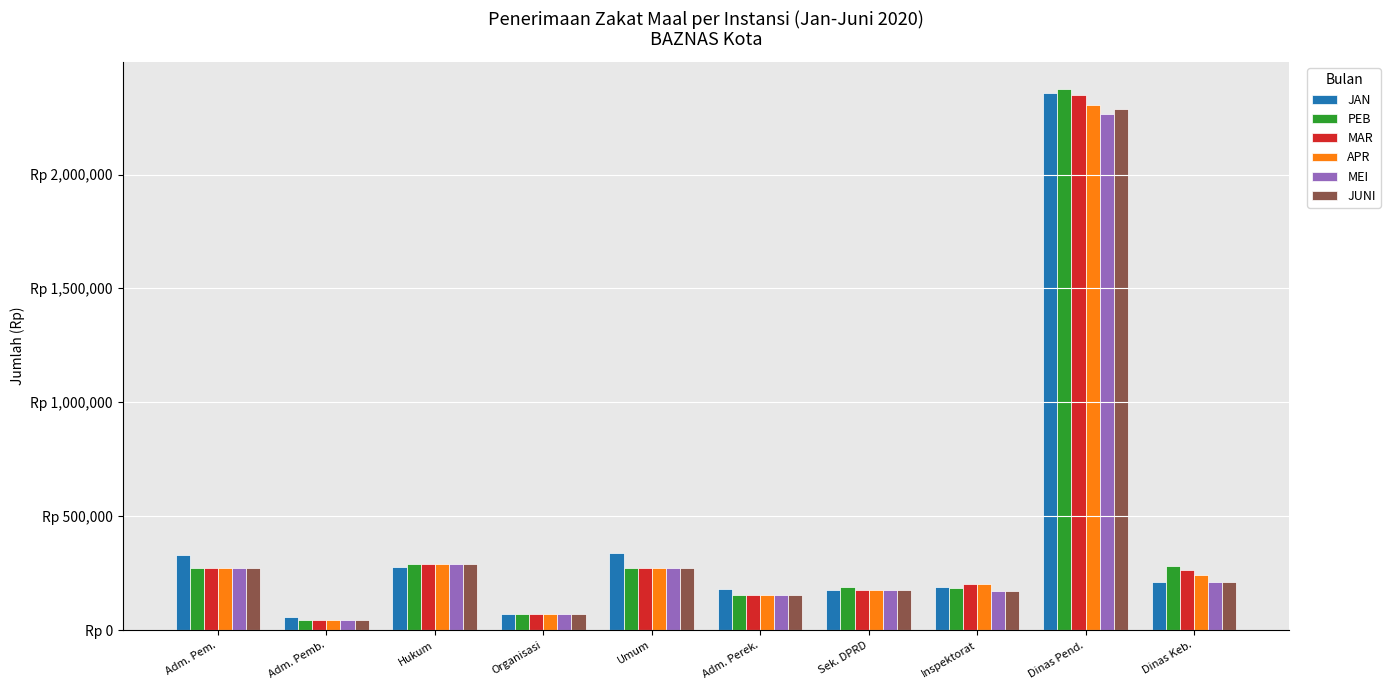

What is the difference between the maximum and minimum values in the APR series?

2260175